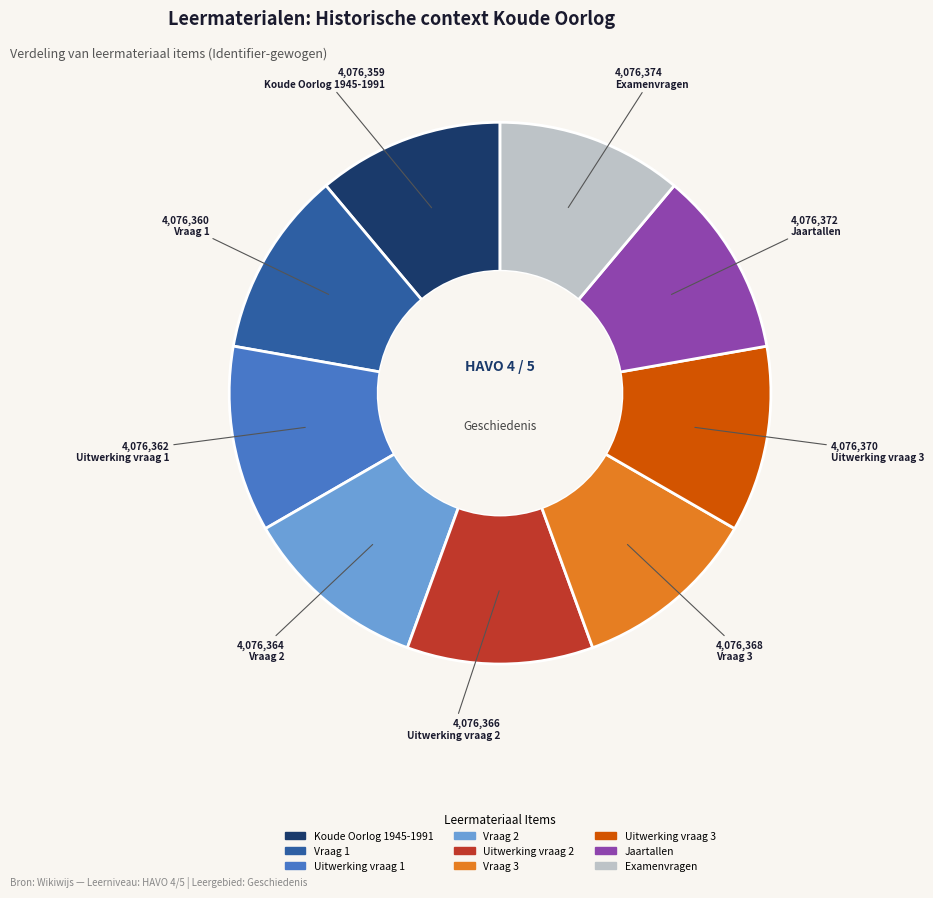

Approximately how many times larger is the value at Uitwerking vraag 2 compared to Jaartallen?

1.0